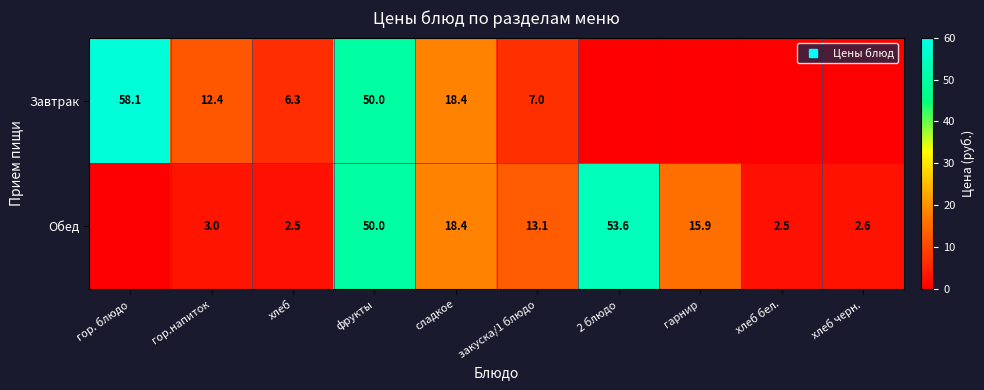

Between сладкое and гор. блюдо, which is larger?

гор. блюдо